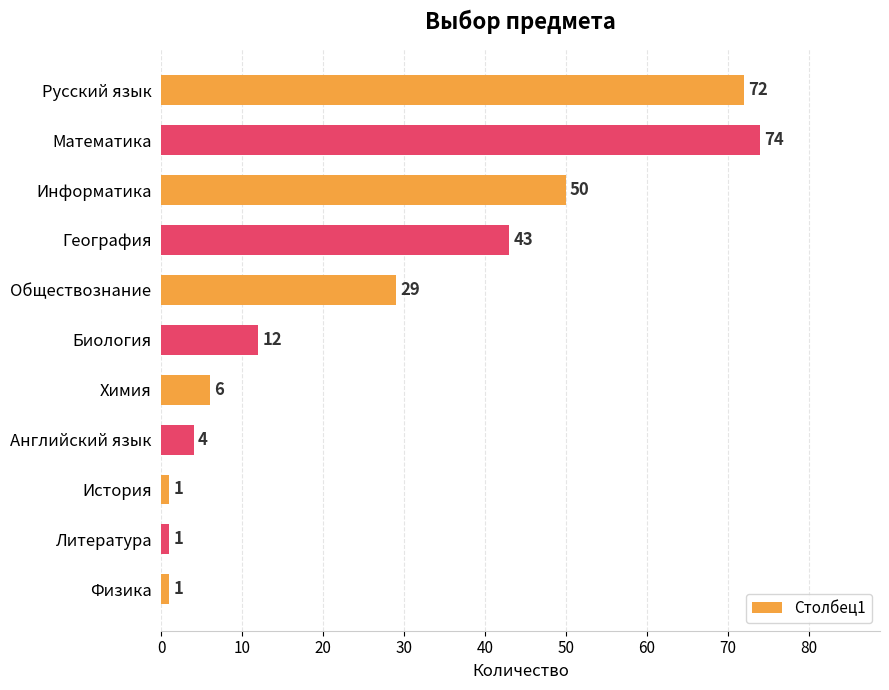

What is the difference between the maximum and minimum values?

73